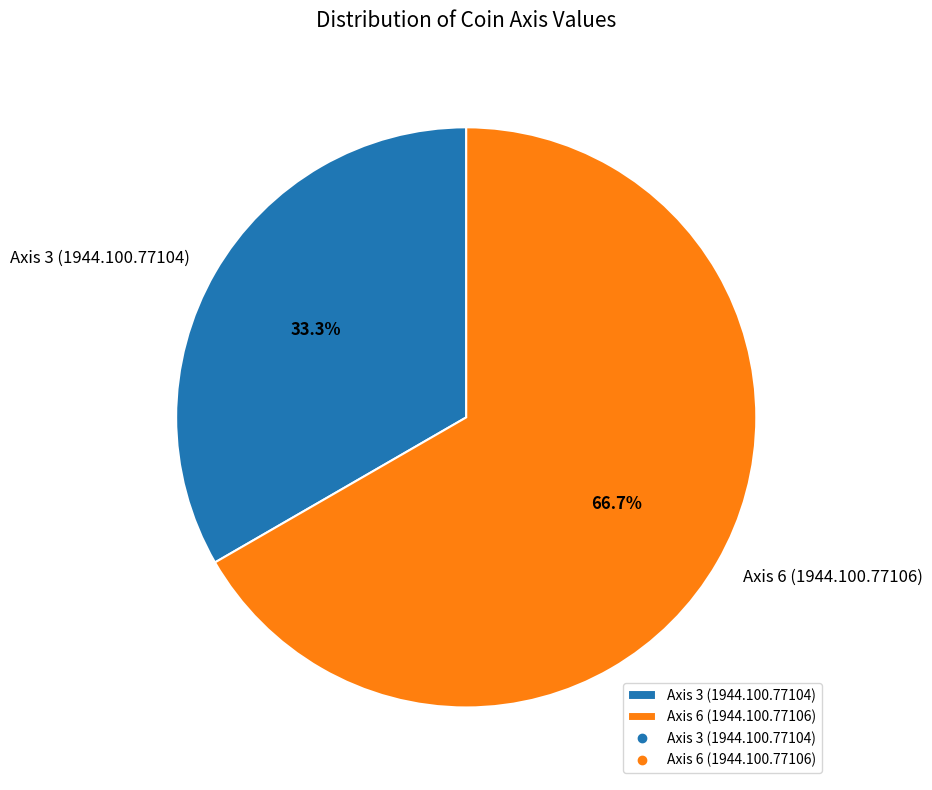

Which slice represents more than half of the pie?

Axis 6 (1944.100.77106)